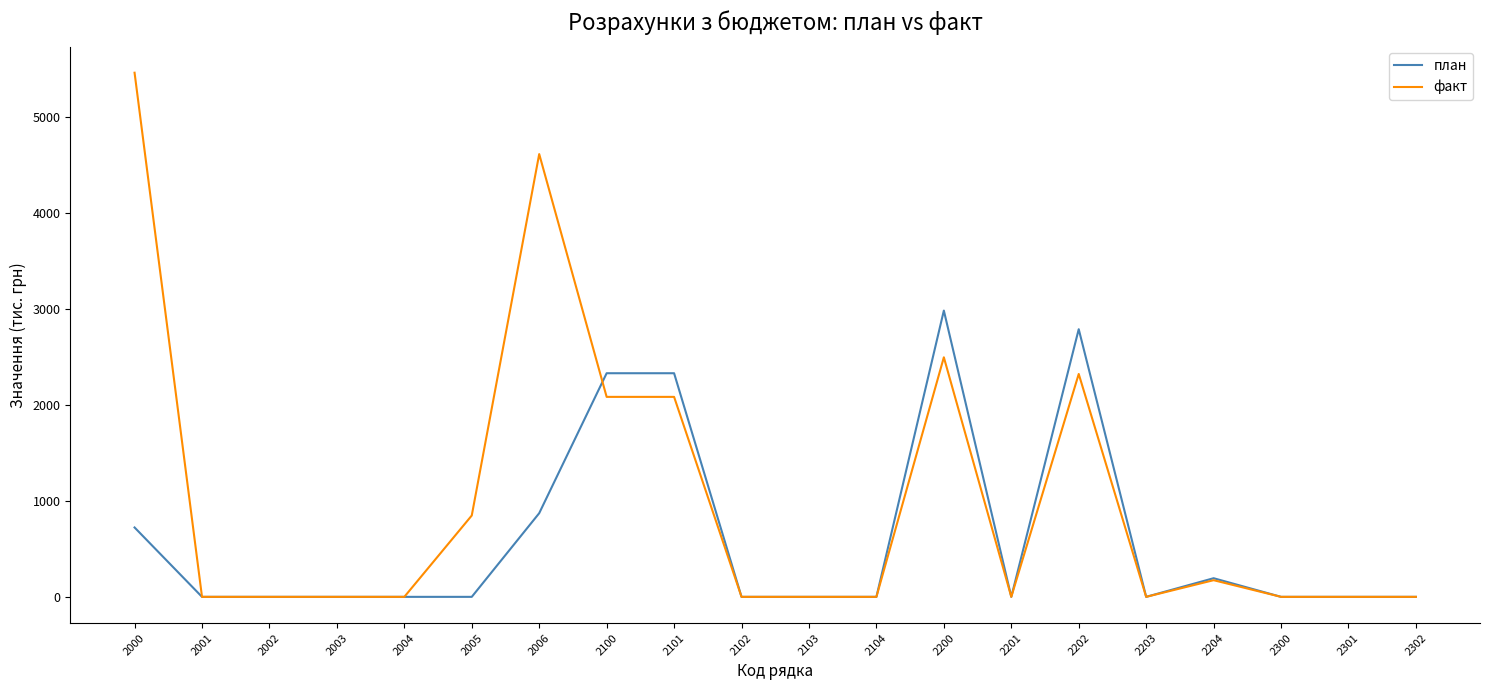

What is the spread (max minus min) of values at 2005?

847.3